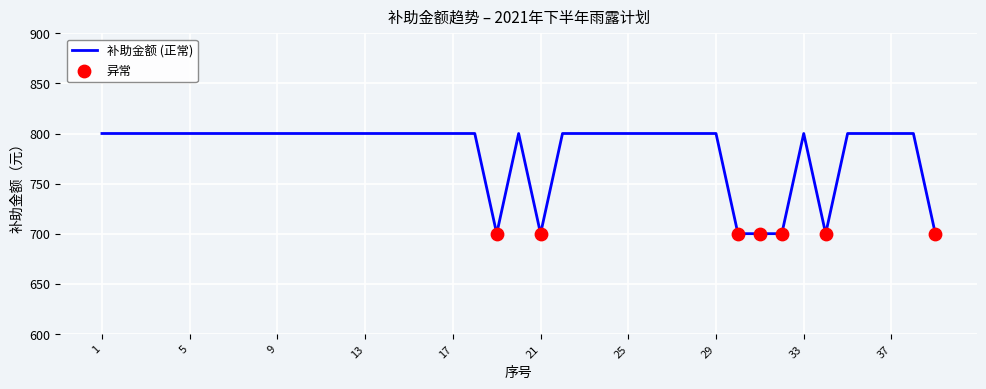

What is the difference between the maximum and minimum values?

100